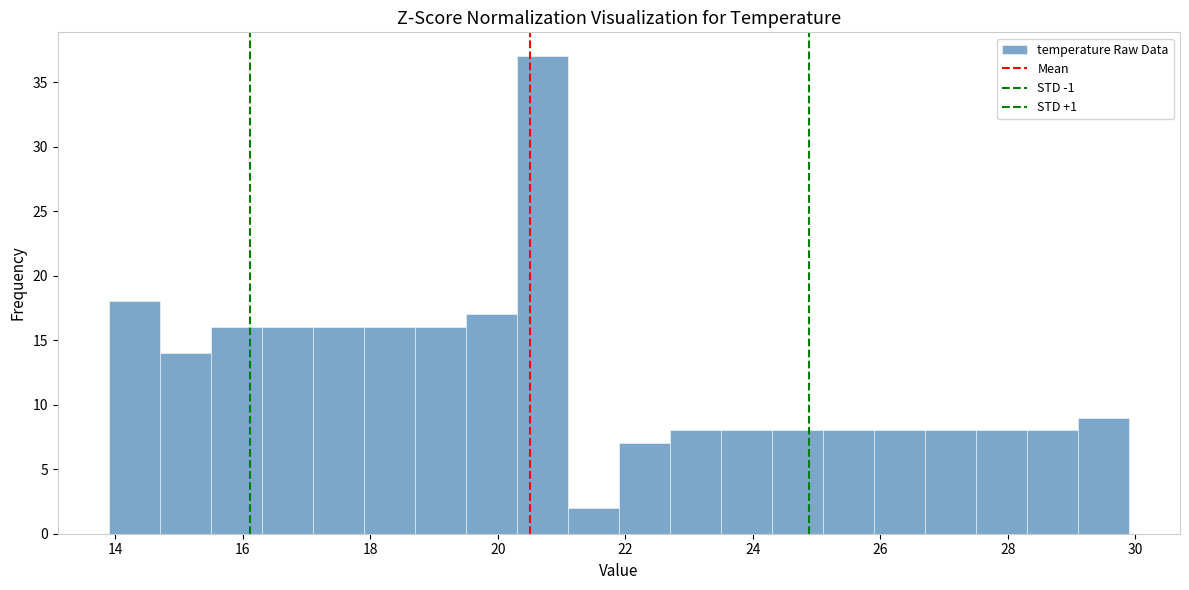

Reading left to right, list every bar in this chart as the range it spans on the x-axis followed by its height. Neither the bar edges nor the heights are printed on the chart, so give them approximately, as read against the axes.

13.9 to 14.7: 18
14.7 to 15.5: 14
15.5 to 16.3: 16
16.3 to 17.1: 16
17.1 to 17.9: 16
17.9 to 18.7: 16
18.7 to 19.5: 16
19.5 to 20.3: 17
20.3 to 21.1: 37
21.1 to 21.9: 2
21.9 to 22.7: 7
22.7 to 23.5: 8
23.5 to 24.3: 8
24.3 to 25.1: 8
25.1 to 25.9: 8
25.9 to 26.7: 8
26.7 to 27.5: 8
27.5 to 28.3: 8
28.3 to 29.1: 8
29.1 to 29.9: 9